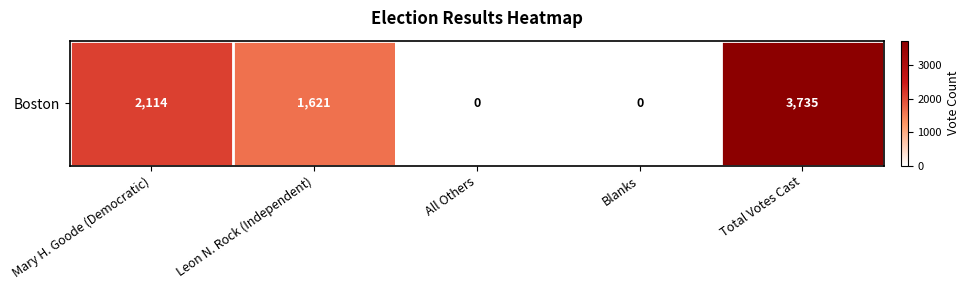

Which has a higher value, Blanks or Mary H. Goode (Democratic)?

Mary H. Goode (Democratic)